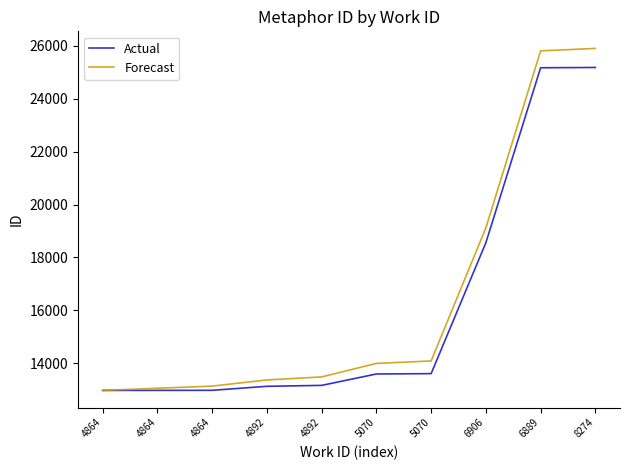

Reading right to left, list all the values displayed in this chart.

Actual: 25186	25175	18560	13608	13595	13164	13129	12977	12975	12973
Forecast: 25906	25815	19120	14088	13995	13484	13369	13137	13055	12973